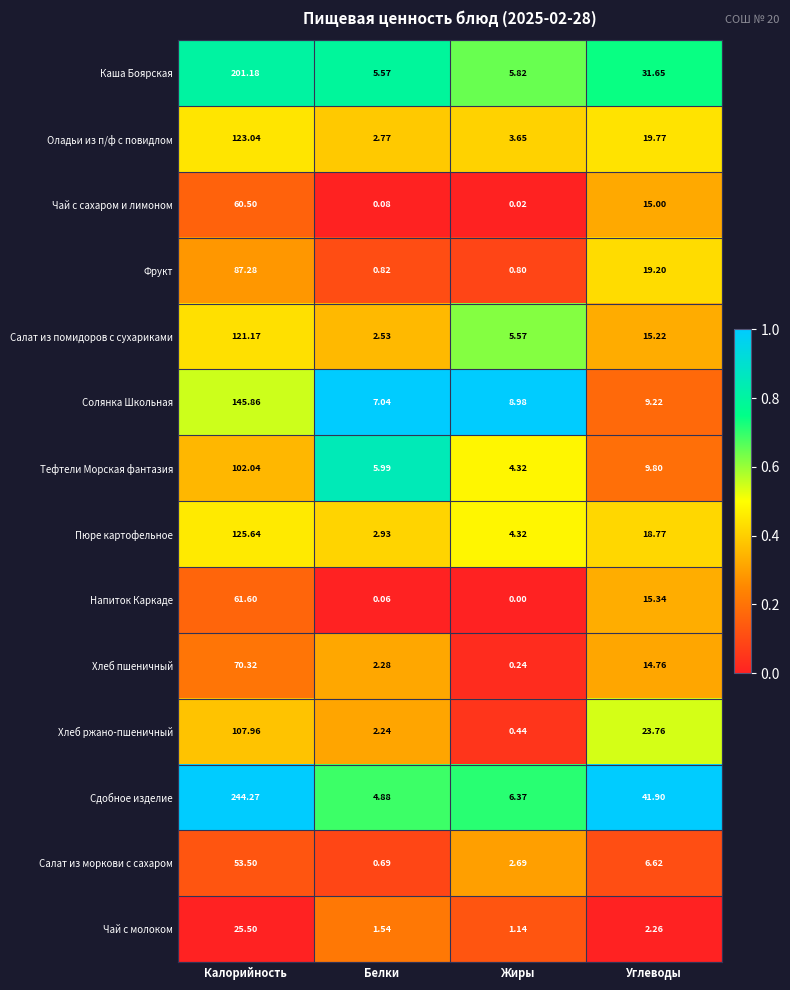

Where is Чай с молоком nearest to the value 13?

Углеводы